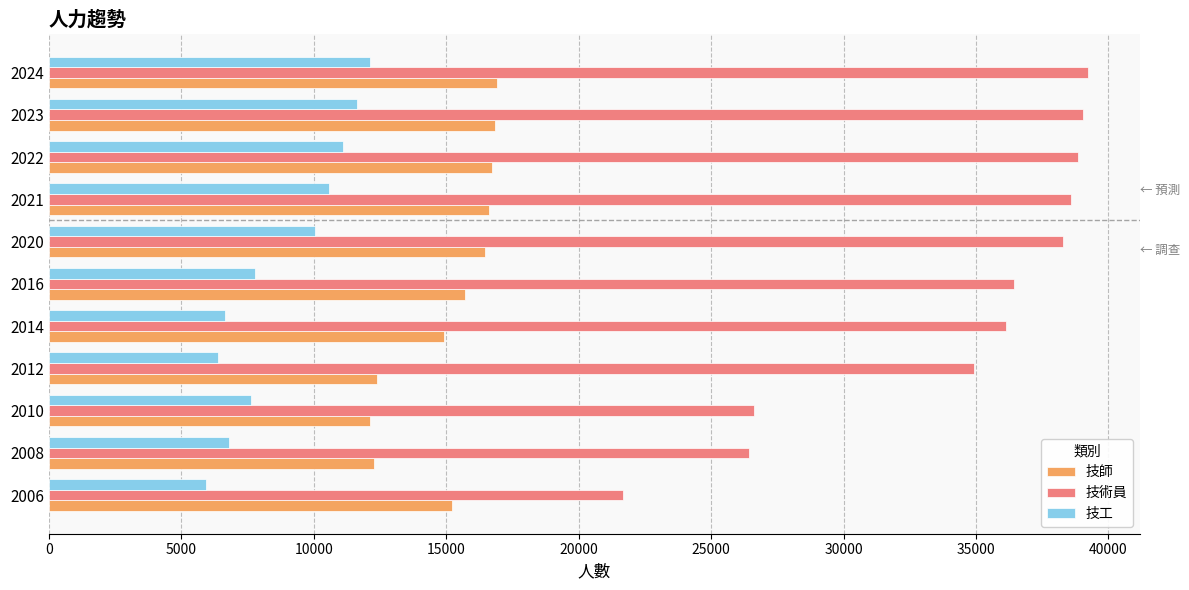

Is the value of 技師 at 2024 greater than the value of 技工 at 2014?

Yes